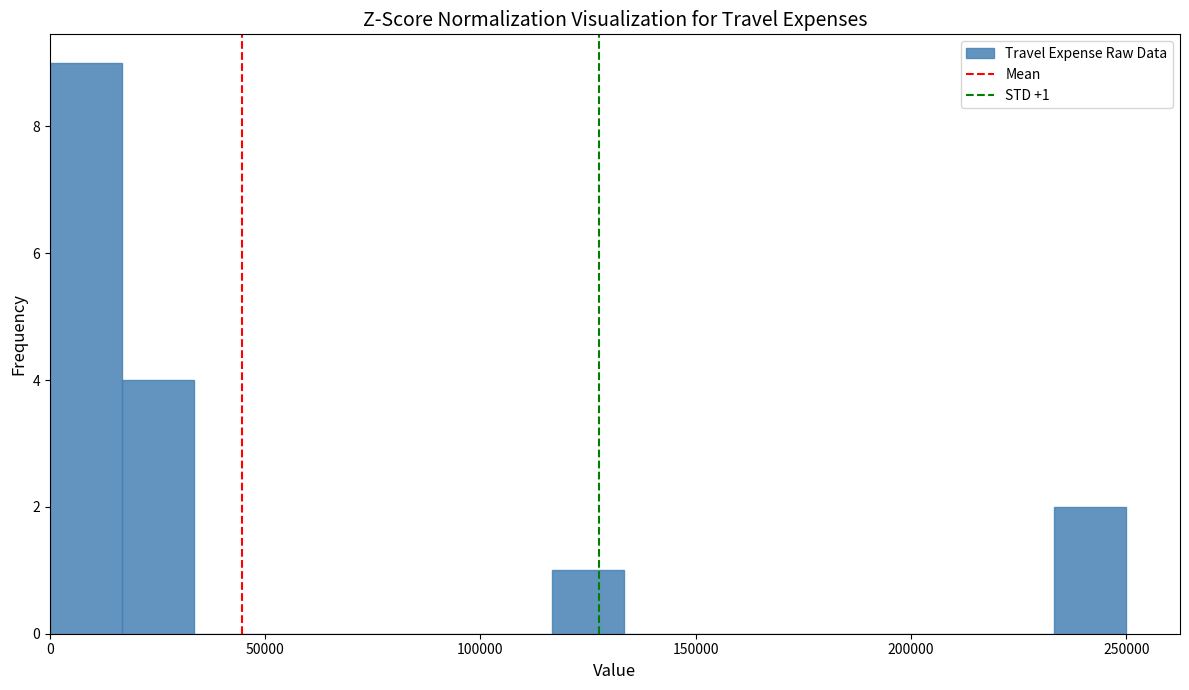

Read against the x-axis, roughly where is the centre of the tallest bar?

10000